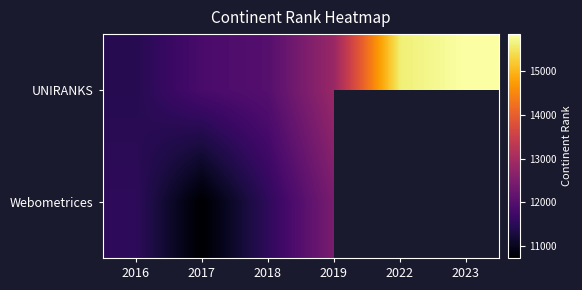

The value of UNIRANKS at 2019 is 12852.0. True or false?

True